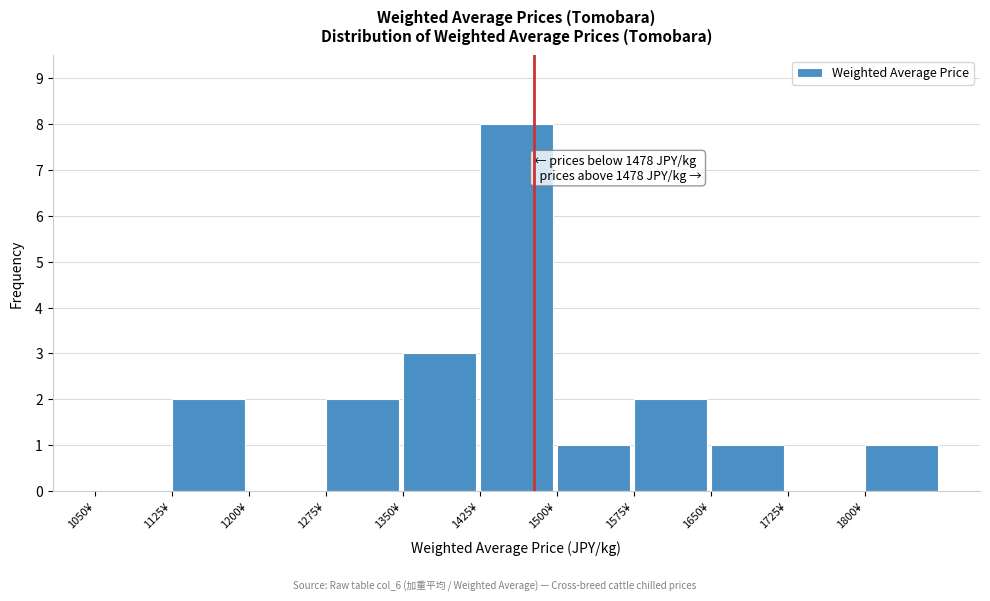

Which range on the x-axis has the tallest bar?

1425 to 1500